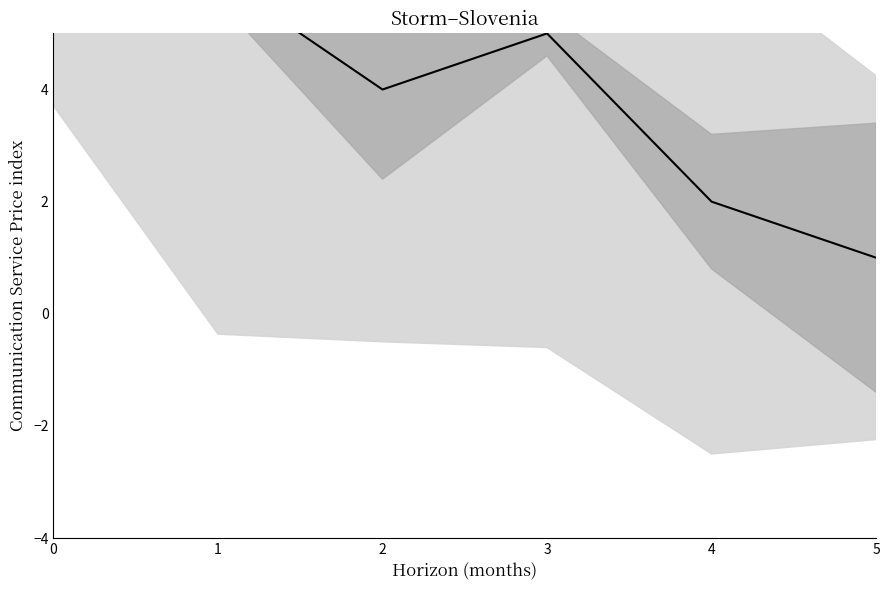

At which category does the data reach its first local peak?

3